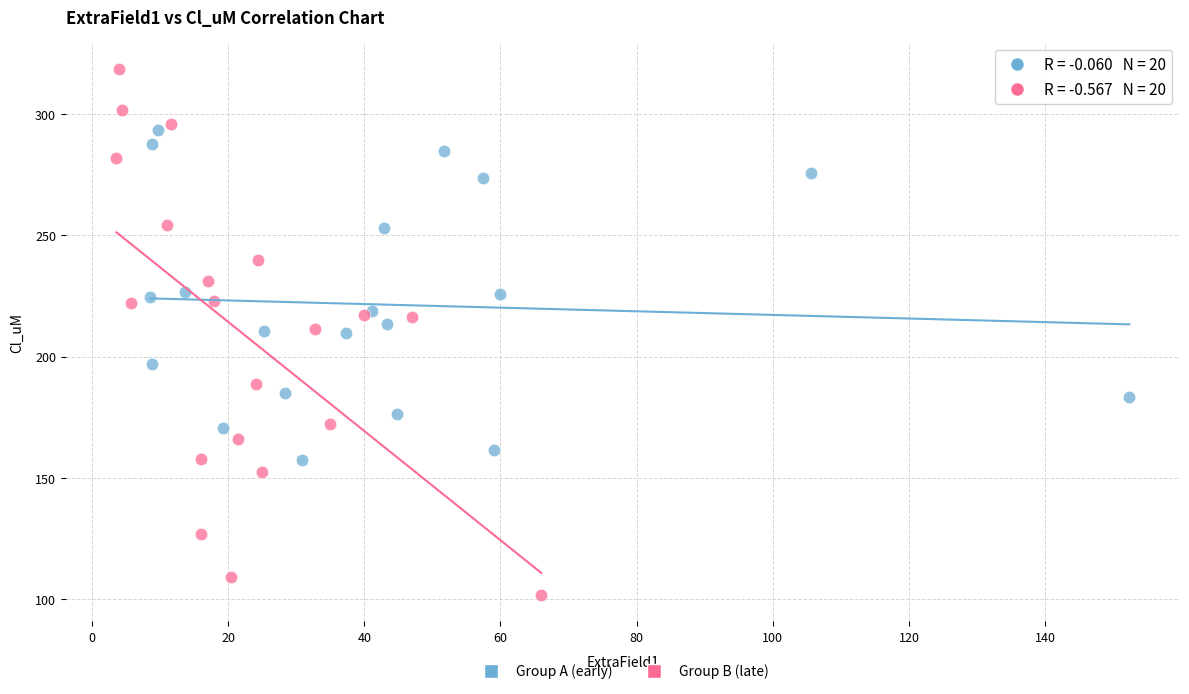

Which series has the largest Y range (max minus min)?

Group B (late)